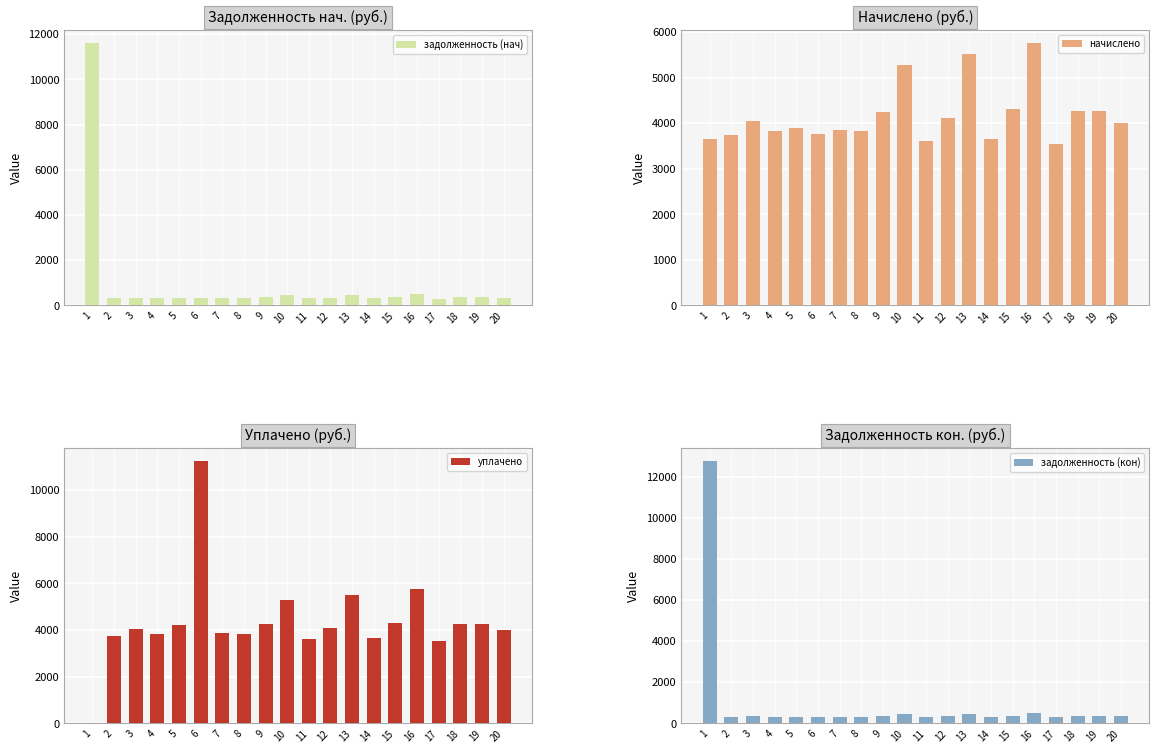

Rank the categories by начислено value from highest to lowest.

16, 13, 10, 15, 19, 18, 9, 12, 3, 20, 5, 7, 8, 4, 6, 2, 1, 14, 11, 17